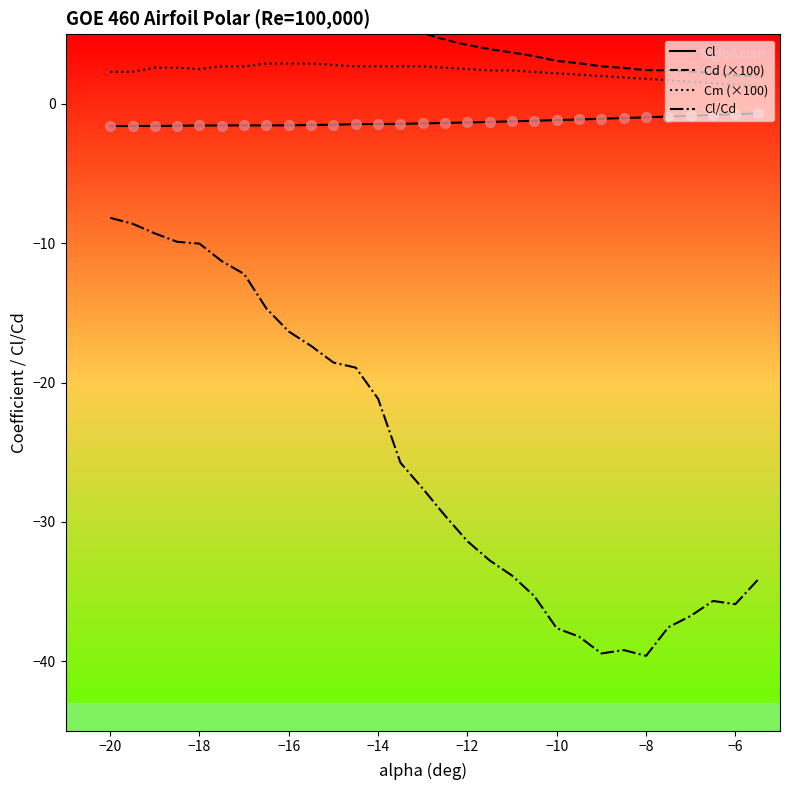

What is the highest value of the Cm (×100) series?

2.9